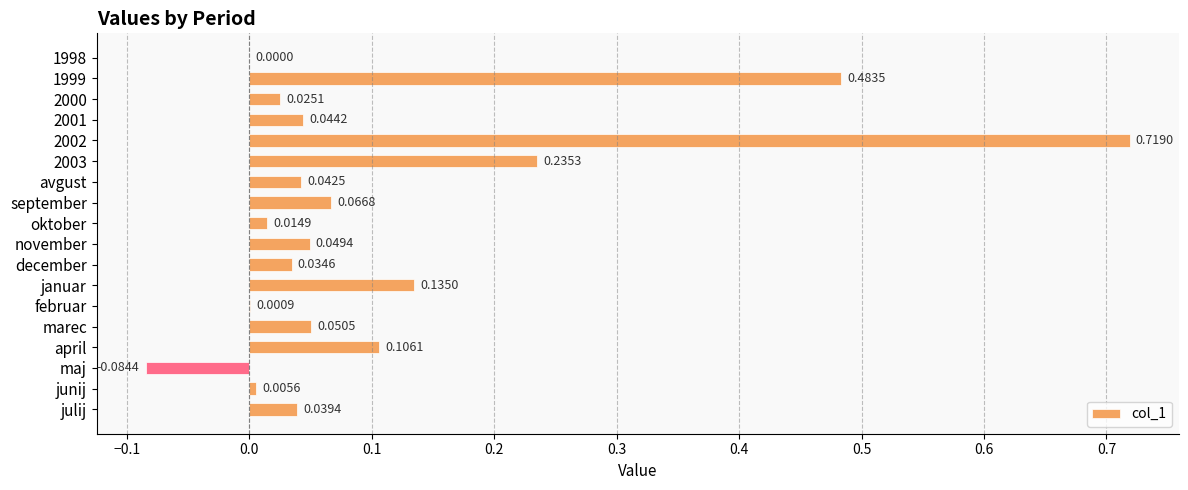

How many series are shown in this chart?

1